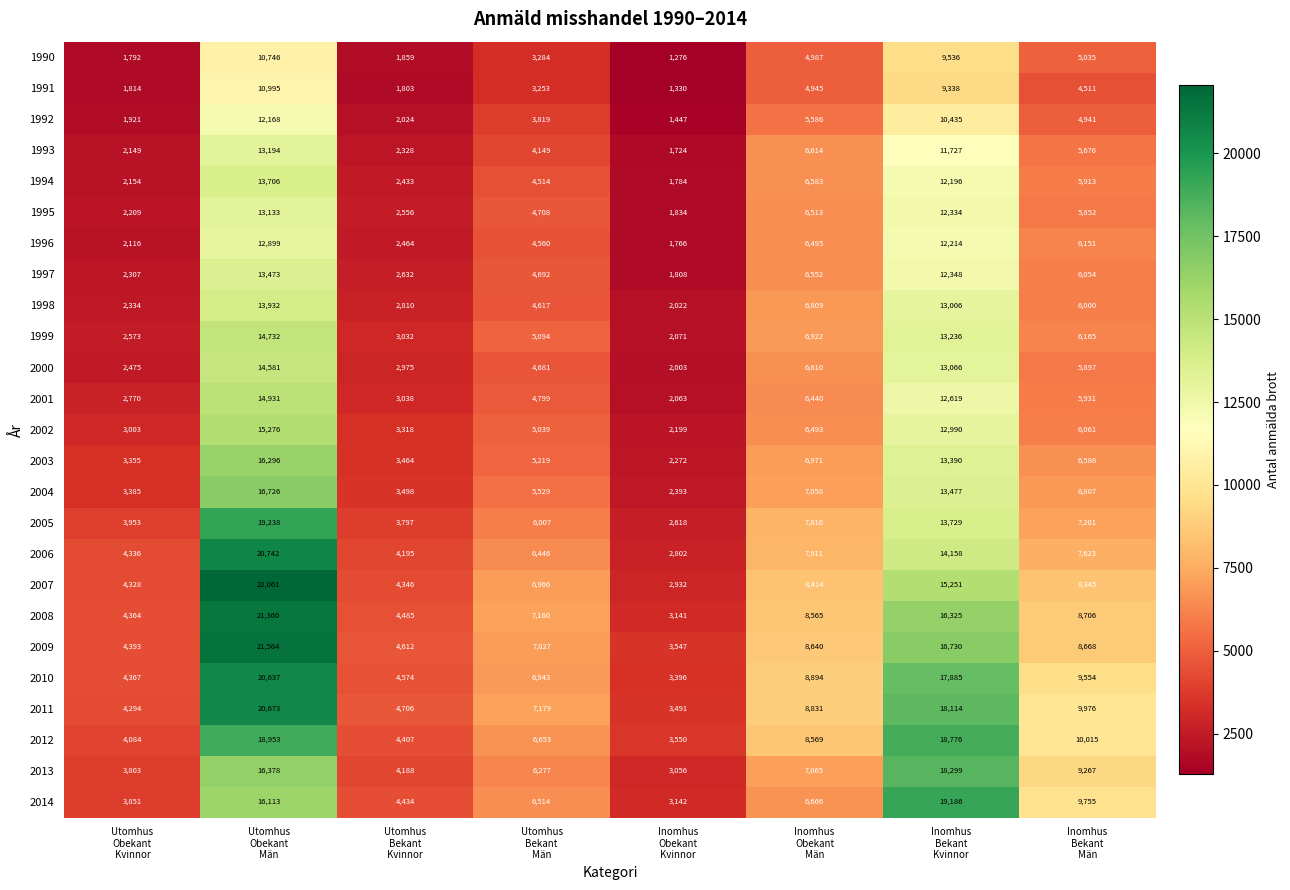

Which label corresponds to the largest value in the chart?

Utomhus
Obekant
Män